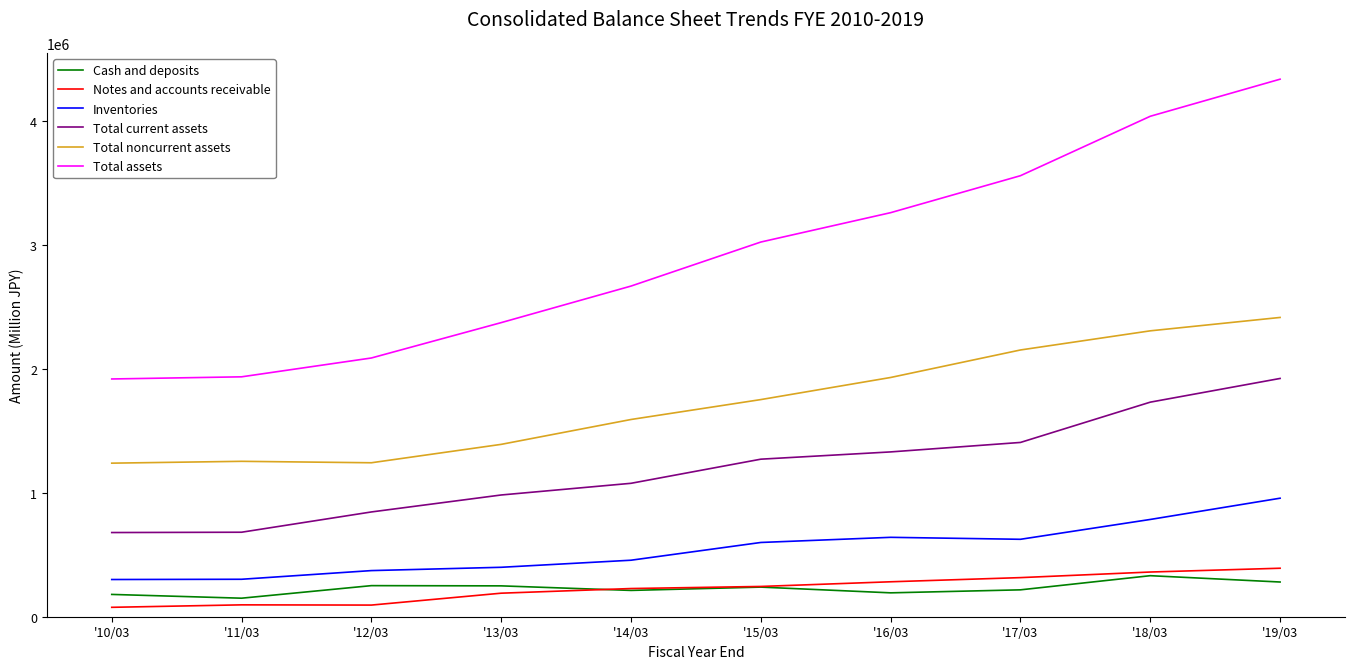

At which label does Total assets reach its peak?

'19/03